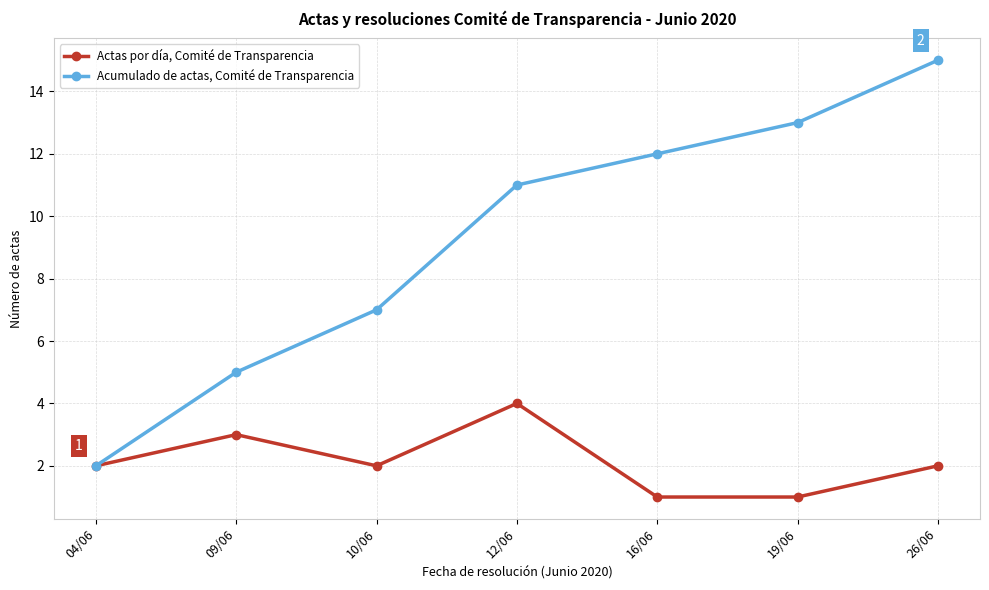

At which category is the sum across all series the highest?

26/06